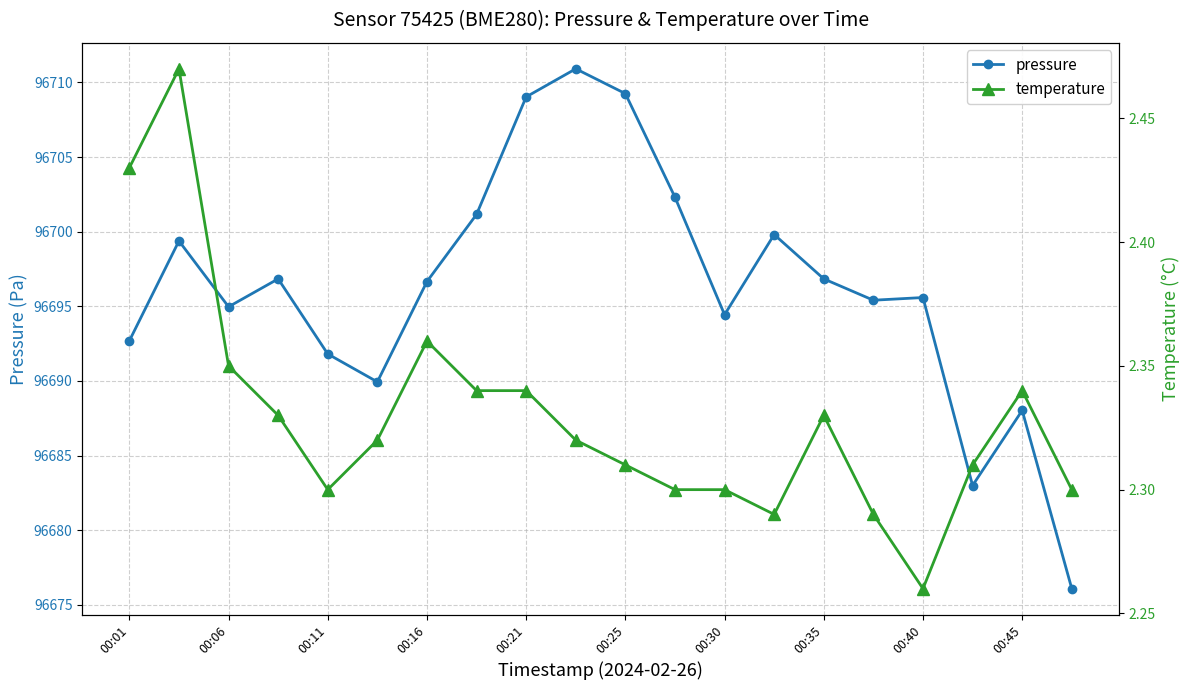

Which series has the largest total across all categories?

pressure